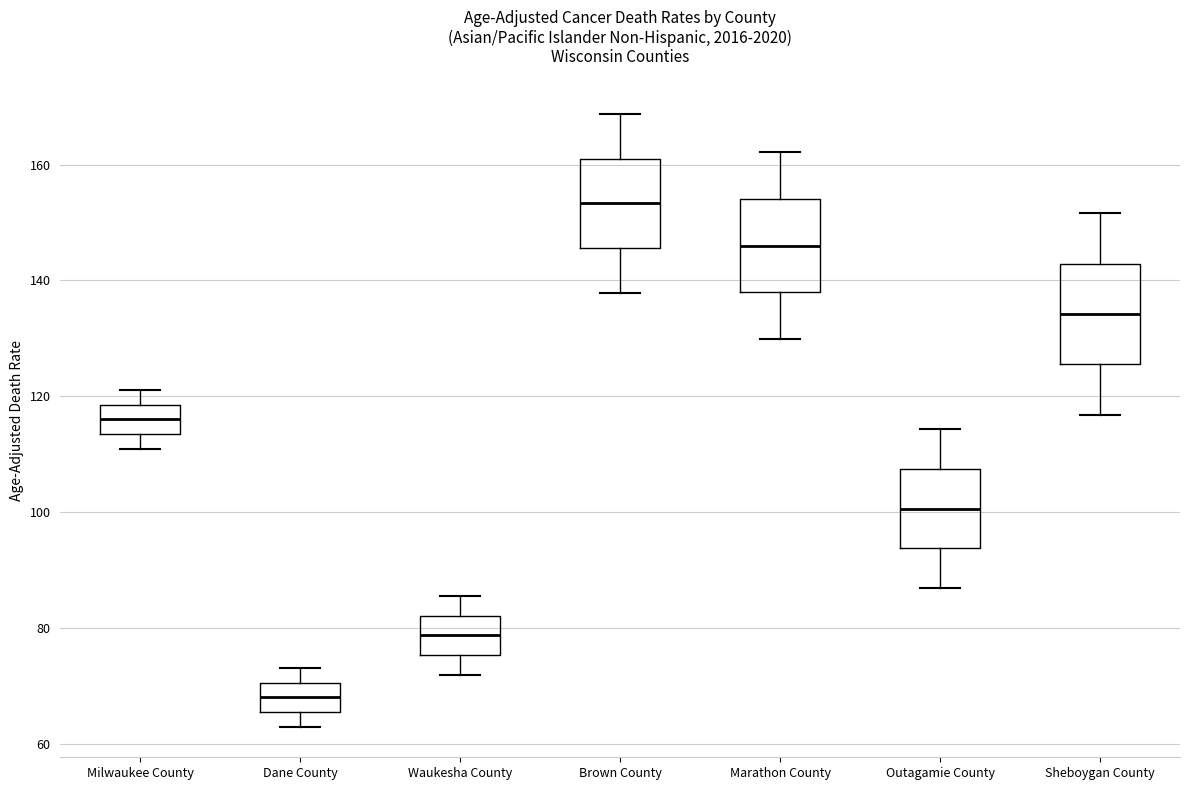

Reading left to right, transcribe this box plot: for each box, give where its median line is, the range the box spans, and where its two whiskers end, as read against the y-axis. The values are not printed on the chart, so give them approximately, as read against the axis.

Milwaukee County: median 116, box 114 to 118, whiskers 110 to 122
Dane County: median 68, box 66 to 70, whiskers 62 to 74
Waukesha County: median 78, box 76 to 82, whiskers 72 to 86
Brown County: median 154, box 146 to 162, whiskers 138 to 168
Marathon County: median 146, box 138 to 154, whiskers 130 to 162
Outagamie County: median 100, box 94 to 108, whiskers 86 to 114
Sheboygan County: median 134, box 126 to 142, whiskers 116 to 152